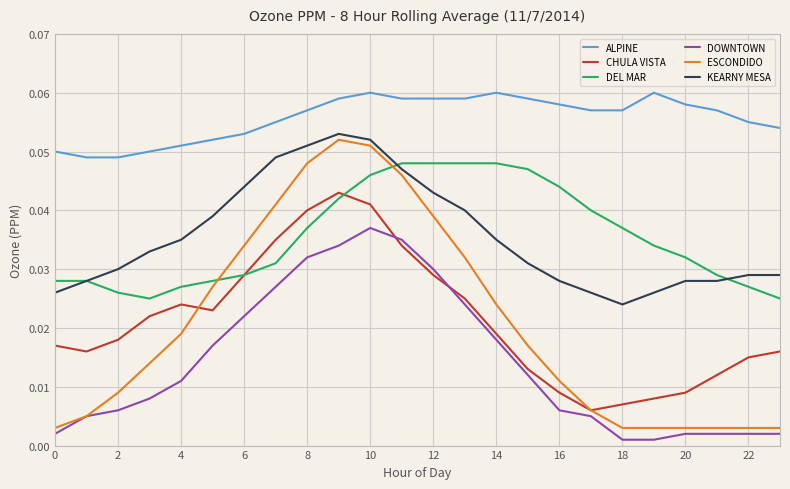

Which series has the largest range (max minus min)?

ESCONDIDO